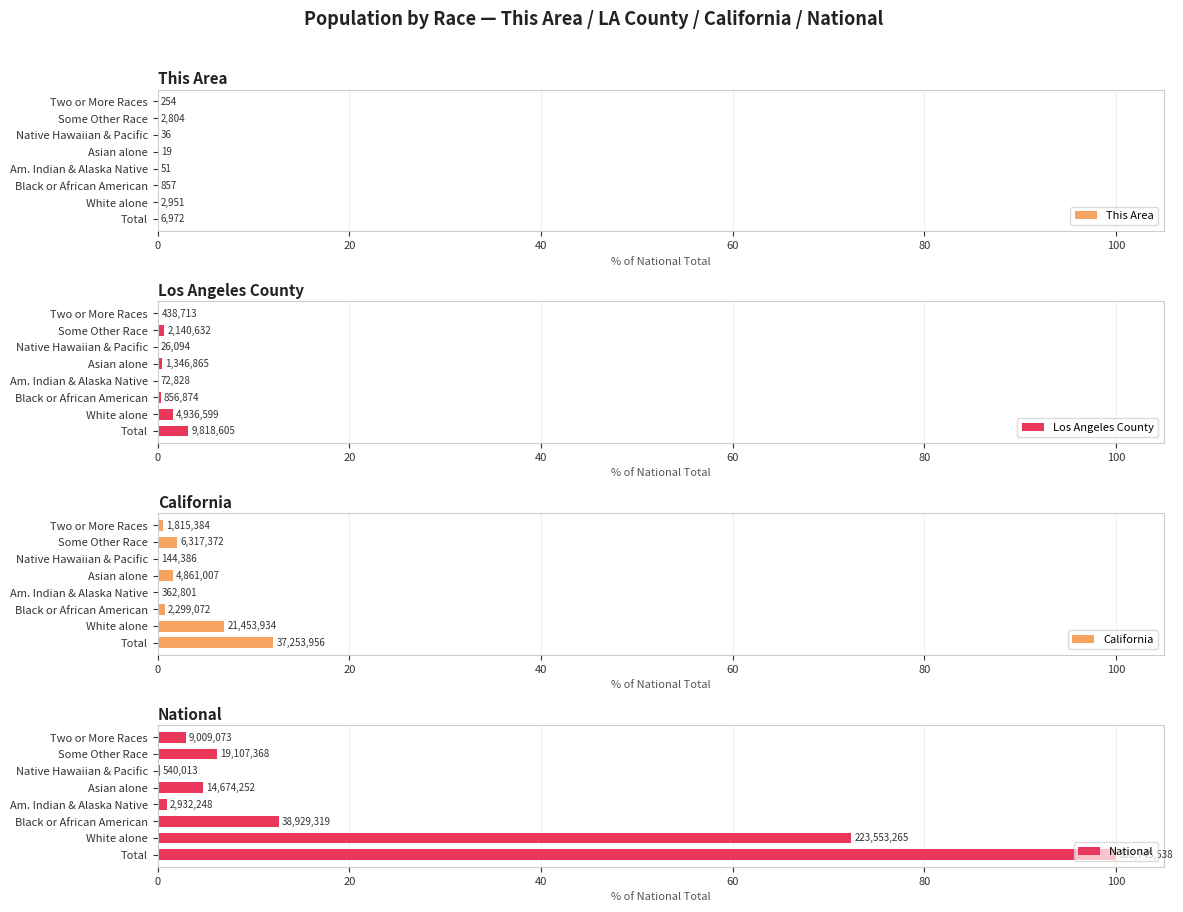

Which has a higher value, Asian alone or Some Other Race?

Some Other Race